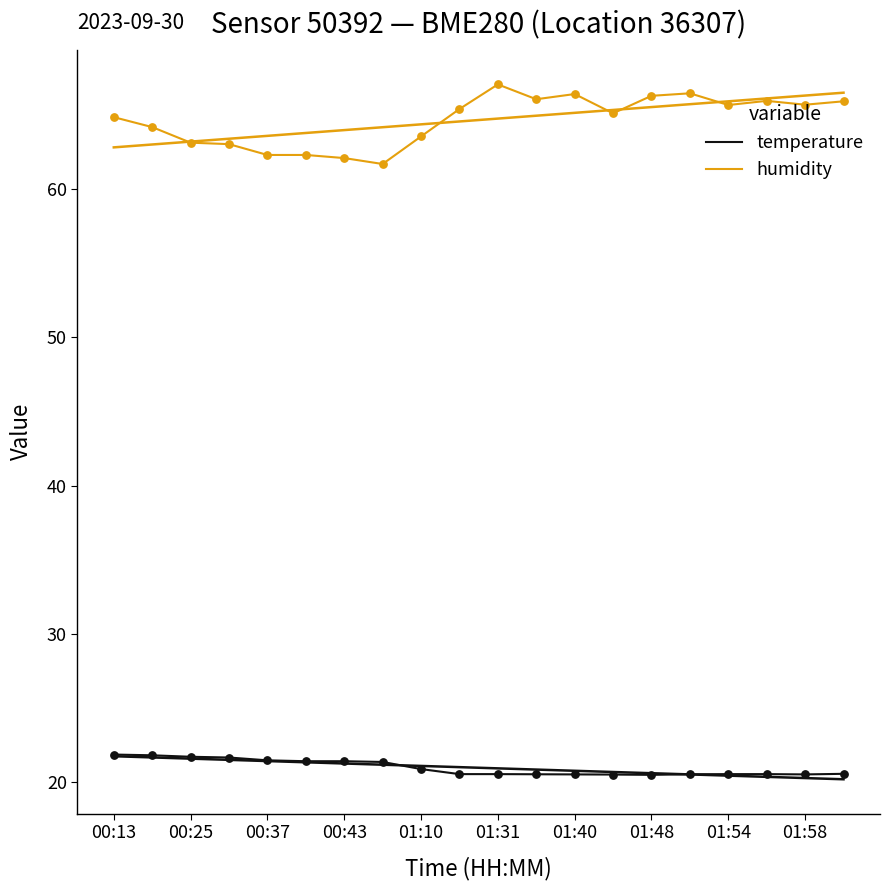

At how many categories does at least one series exceed 66?

5